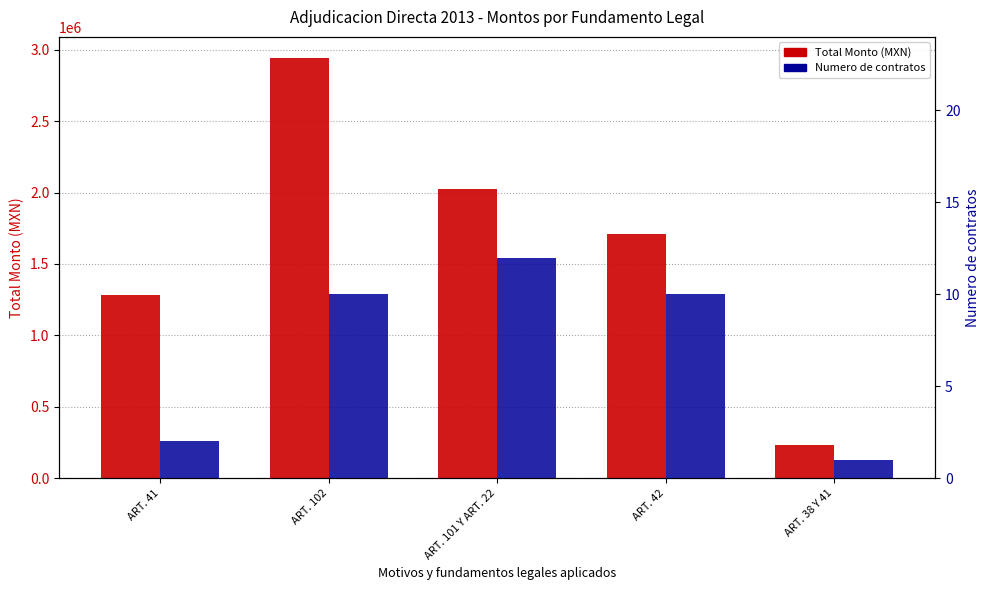

What position from the right is ART. 38 Y 41?

1